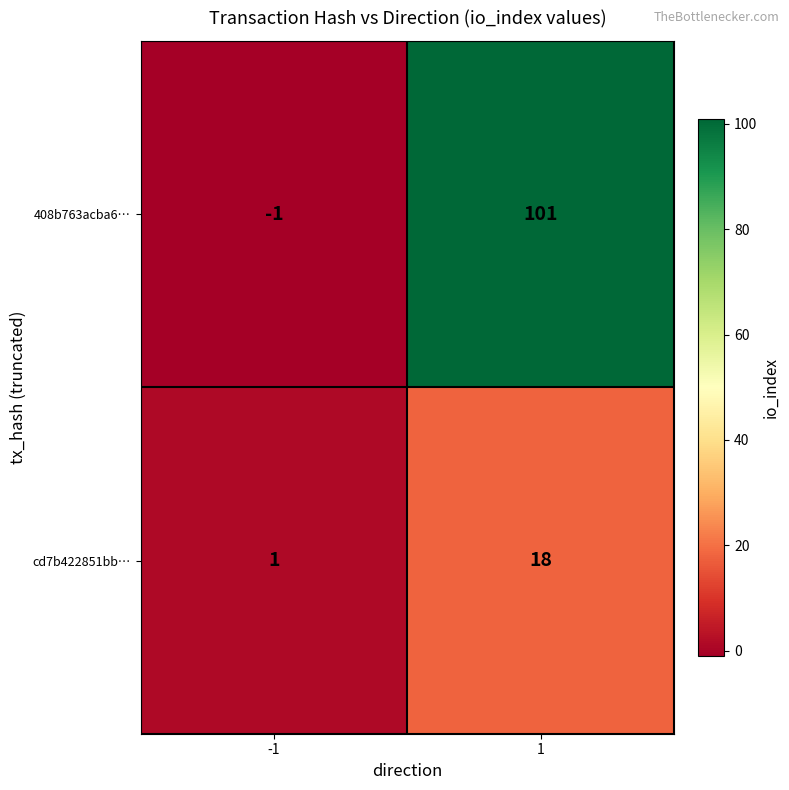

The cd7b422851bb… series shows 1 at -1. True or false?

True